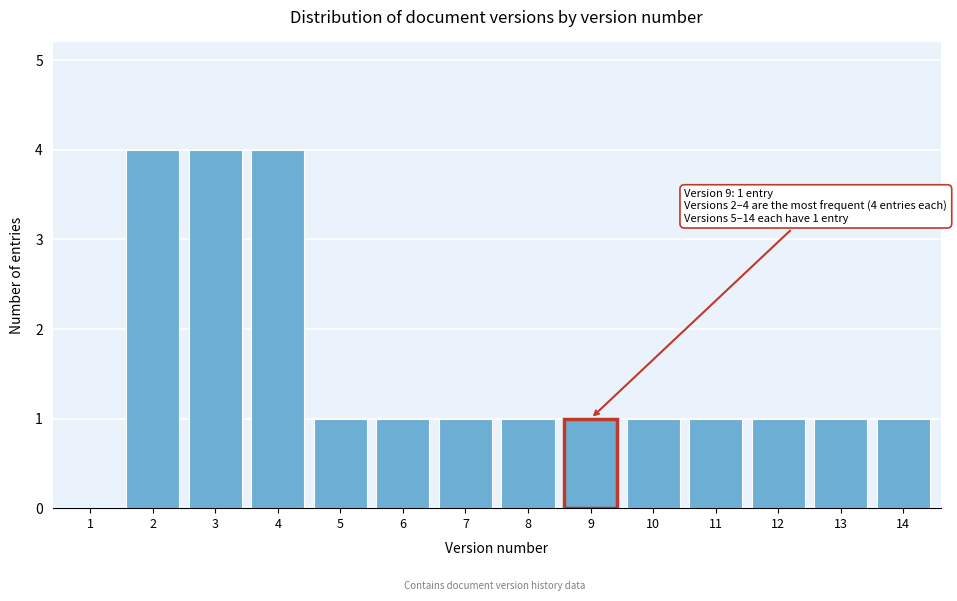

Reading left to right, list all the values displayed in this chart.

1=0	2=4	3=4	4=4	5=1	6=1	7=1	8=1	9=1	10=1	11=1	12=1	13=1	14=1